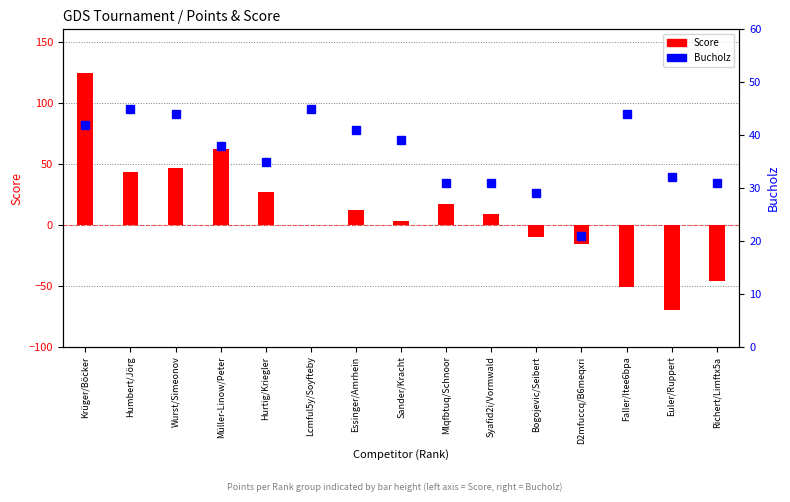

At which category is the sum across all series the highest?

Krüger/Böcker